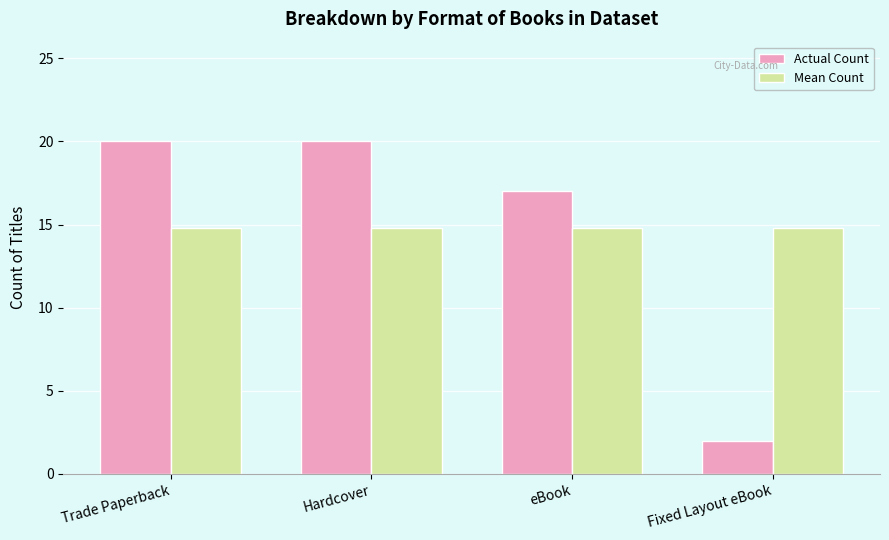

What position from the left is Trade Paperback?

1